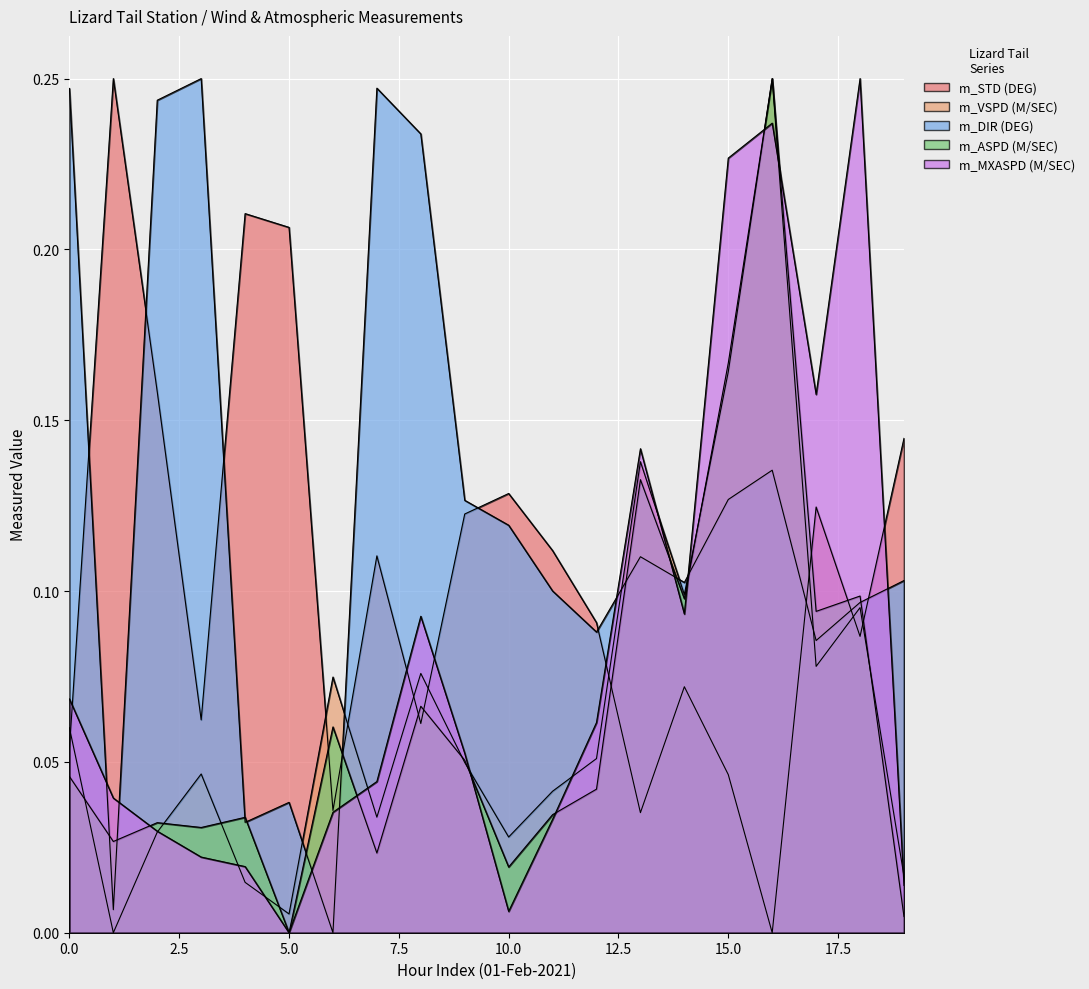

Reading right to left, list all the values displayed in this chart.

m_STD (DEG): 0.1	0.1	0.1	0.0	0.0	0.1	0.0	0.1	0.1	0.1	0.1	0.1	0.1	0.0	0.2	0.2	0.1	0.2	0.2	0.1
m_VSPD (M/SEC): 0.0	0.1	0.1	0.2	0.2	0.1	0.1	0.1	0.0	0.0	0.0	0.1	0.0	0.1	0.0	0.0	0.0	0.0	0.0	0.1
m_DIR (DEG): 0.1	0.1	0.1	0.1	0.1	0.1	0.1	0.1	0.1	0.1	0.1	0.2	0.2	0.0	0.0	0.0	0.2	0.2	0.0	0.2
m_ASPD (M/SEC): 0.0	0.1	0.1	0.2	0.2	0.1	0.1	0.0	0.0	0.0	0.1	0.1	0.0	0.1	0.0	0.0	0.0	0.0	0.0	0.0
m_MXASPD (M/SEC): 0.0	0.2	0.2	0.2	0.2	0.1	0.1	0.1	0.0	0.0	0.1	0.1	0.0	0.0	0.0	0.0	0.0	0.0	0.0	0.1